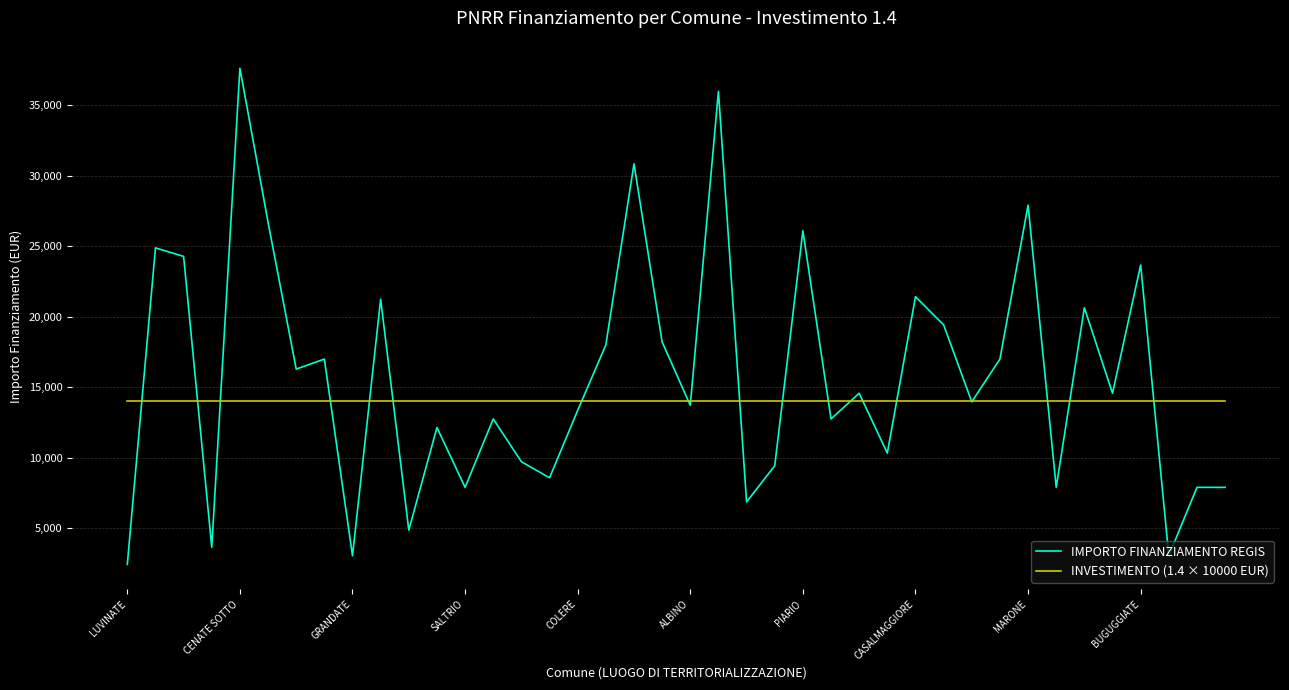

What is the minimum value for IMPORTO FINANZIAMENTO REGIS?

2428